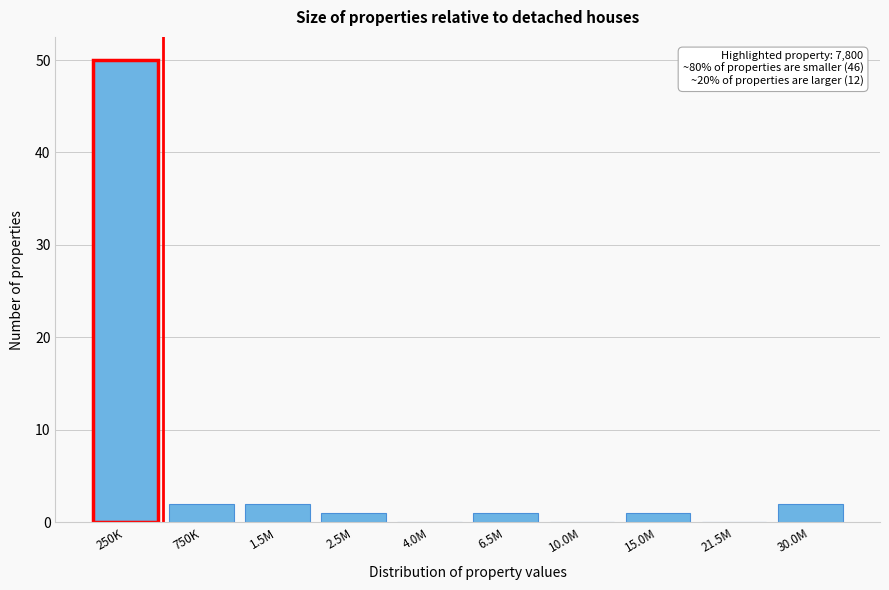

Reading right to left, transcribe all the data shown in this chart.

30.0M=2	21.5M=0	15.0M=1	10.0M=0	6.5M=1	4.0M=0	2.5M=1	1.5M=2	750K=2	250K=50